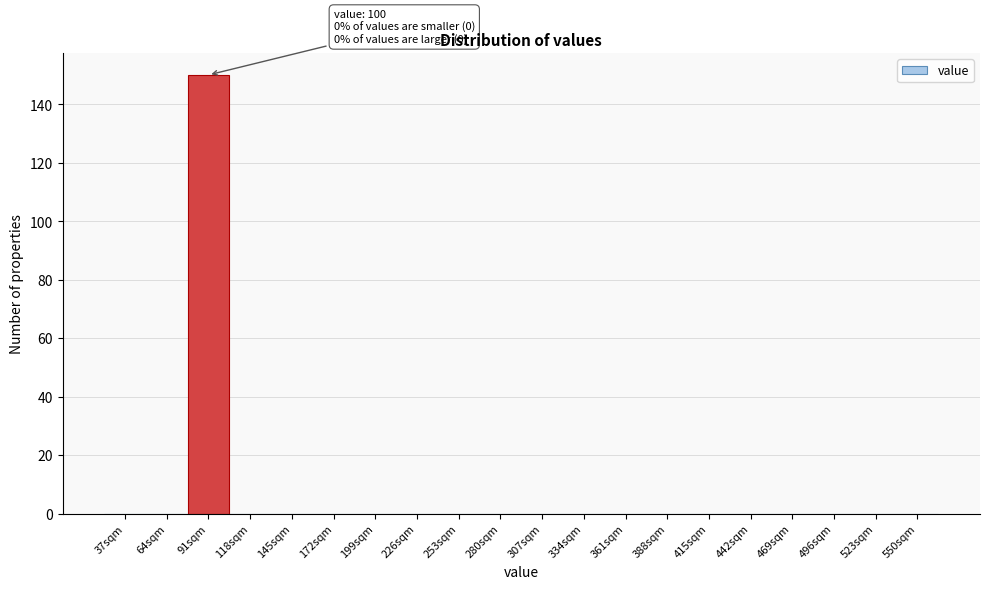

Reading left to right, what are all the values shown in this chart?

37sqm=0	64sqm=0	91sqm=150	118sqm=0	145sqm=0	172sqm=0	199sqm=0	226sqm=0	253sqm=0	280sqm=0	307sqm=0	334sqm=0	361sqm=0	388sqm=0	415sqm=0	442sqm=0	469sqm=0	496sqm=0	523sqm=0	550sqm=0